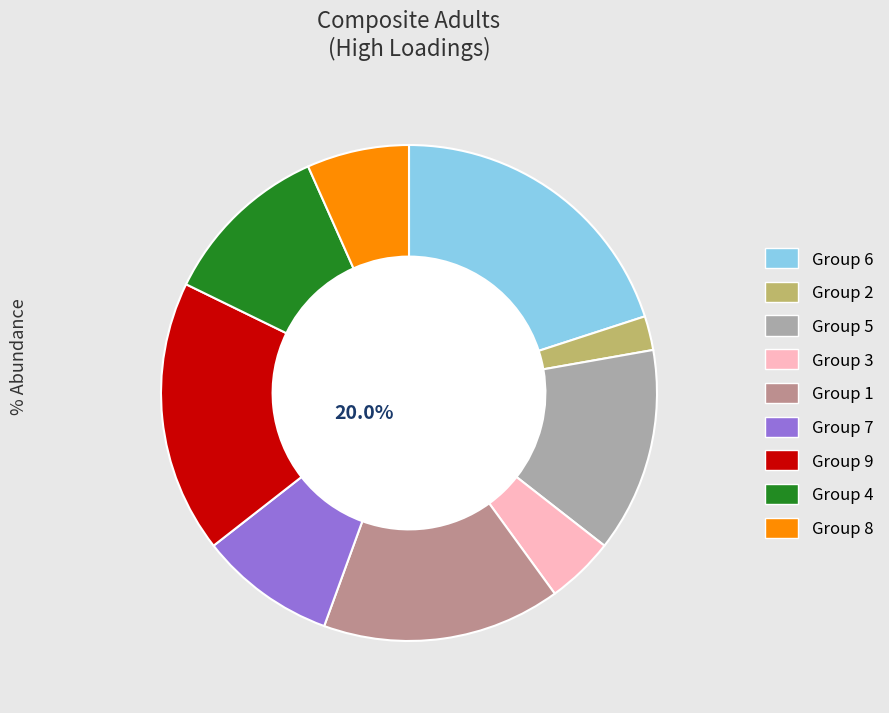

Which category has the biggest portion of the pie?

6